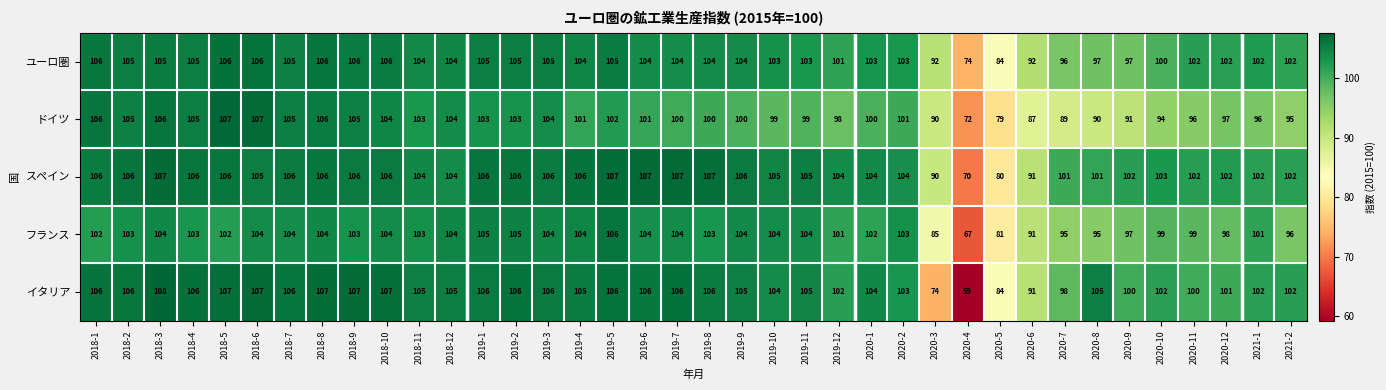

Which series has the largest total across all categories?

スペイン